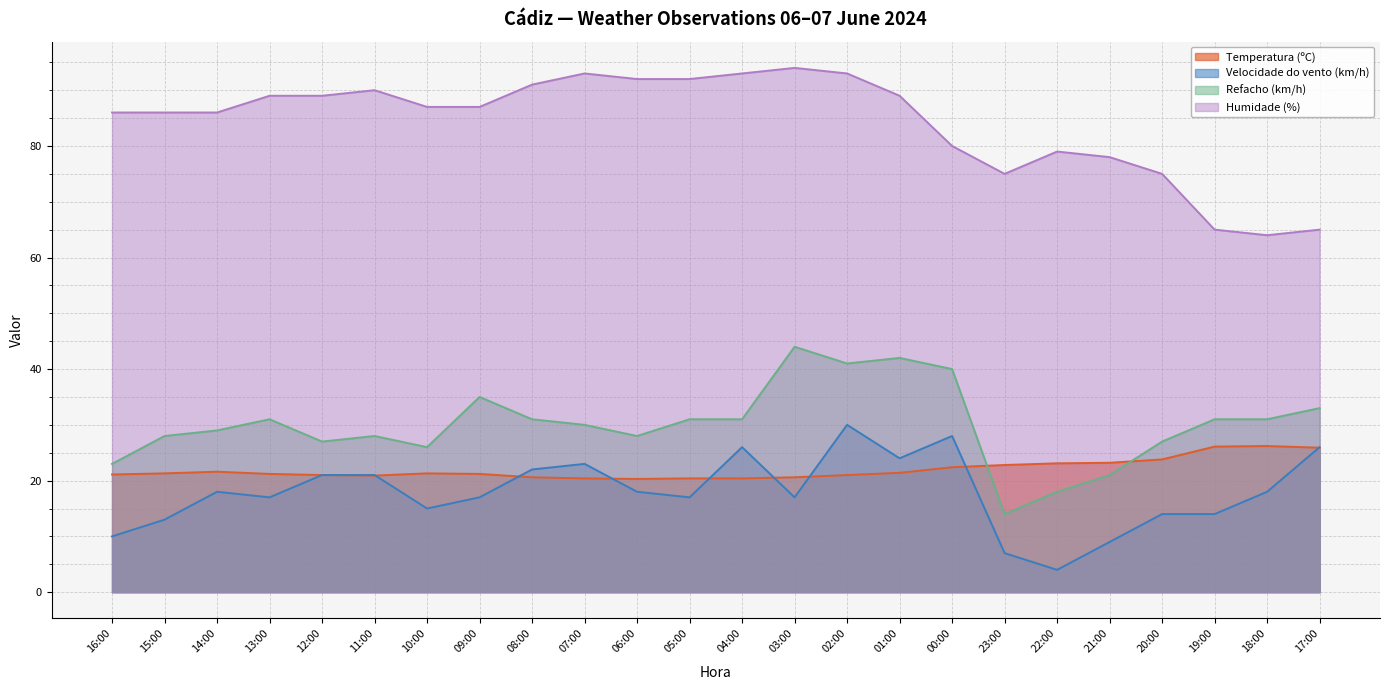

What is the total value across all series at 11:00?

159.9